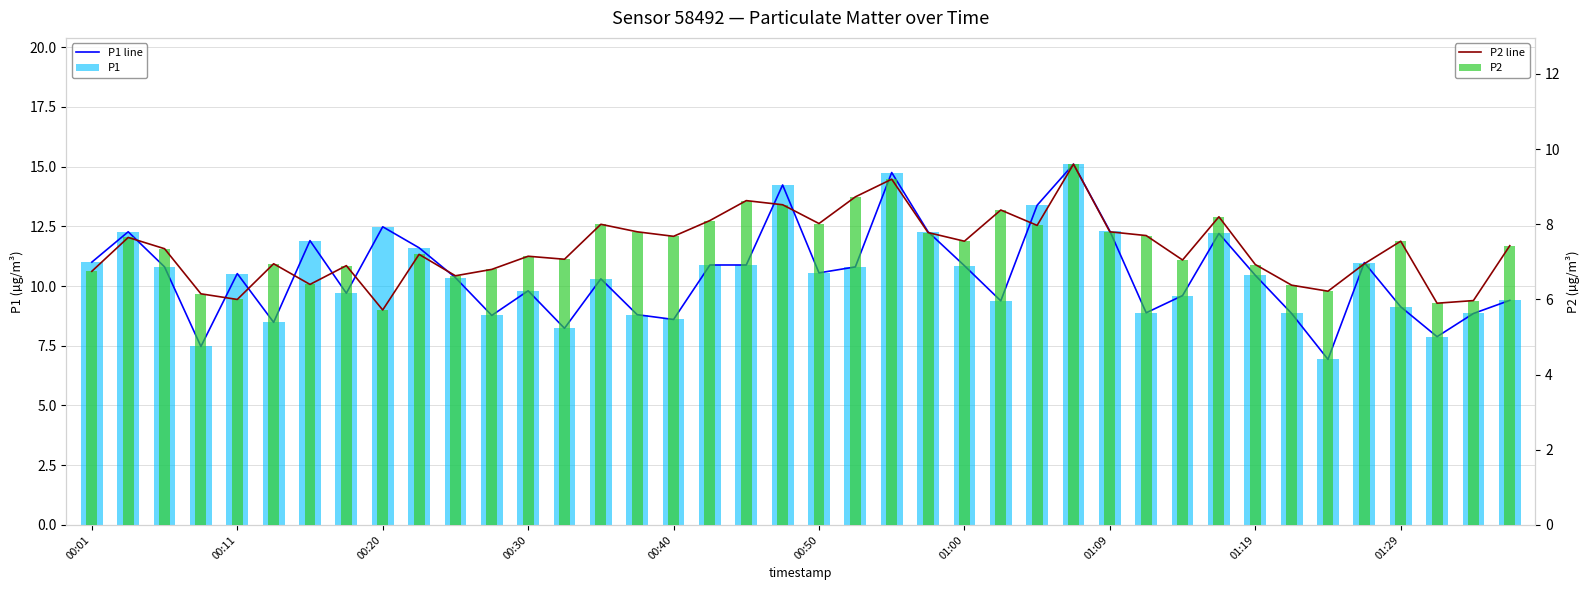

What position from the right is 19?

21